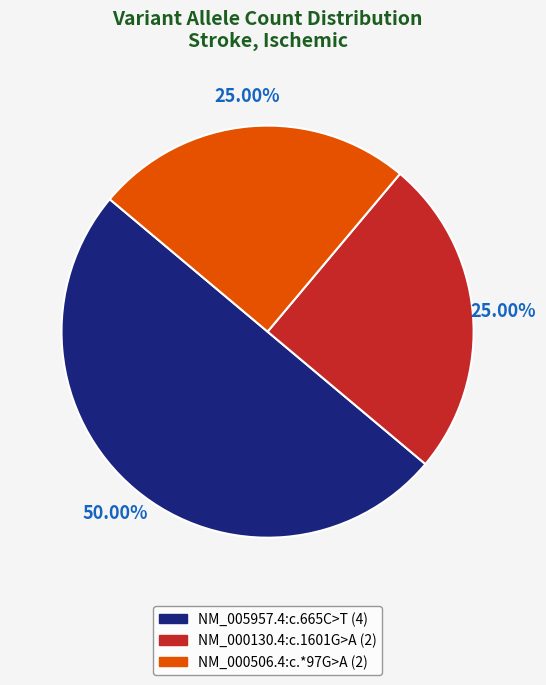

Which category has the biggest portion of the pie?

NM_005957.4:c.665C>T